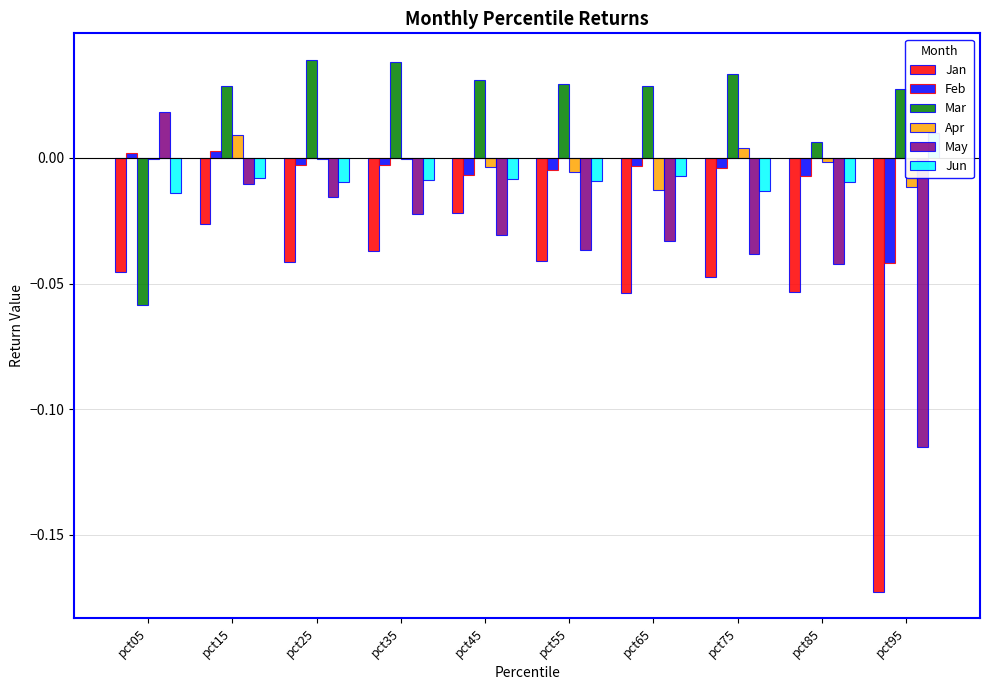

How many bars are there in each group?

6